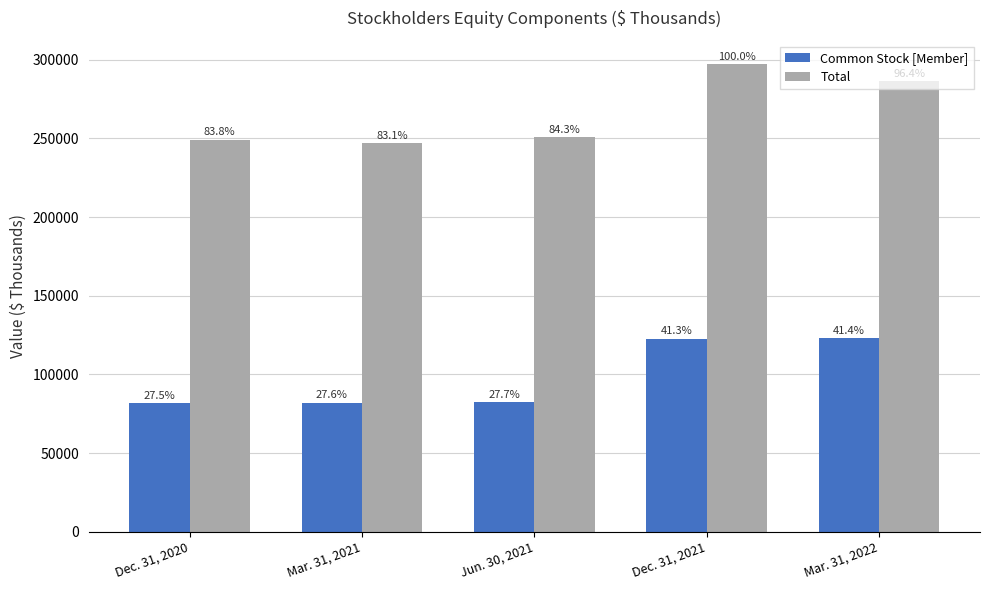

Reading left to right, what are all the values shown in this chart?

Common Stock [Member]: Dec. 31, 2020=81804	Mar. 31, 2021=82030	Jun. 30, 2021=82259	Dec. 31, 2021=122674	Mar. 31, 2022=122886
Total: Dec. 31, 2020=249160	Mar. 31, 2021=246828	Jun. 30, 2021=250585	Dec. 31, 2021=297167	Mar. 31, 2022=286478